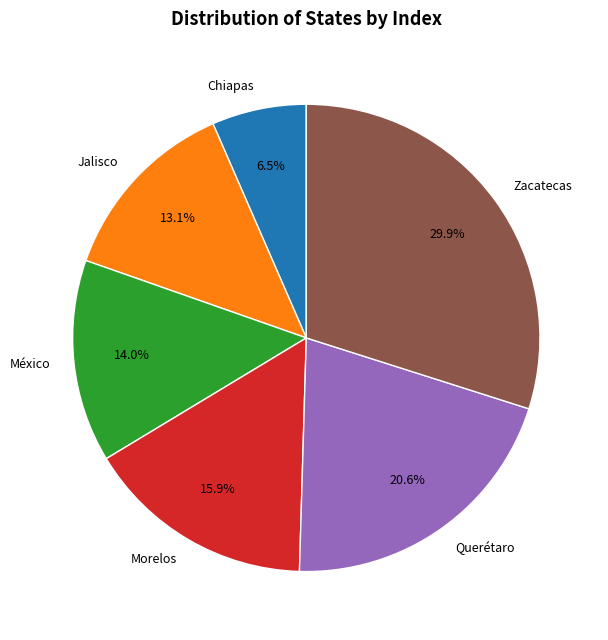

Is there a majority slice in this chart?

No